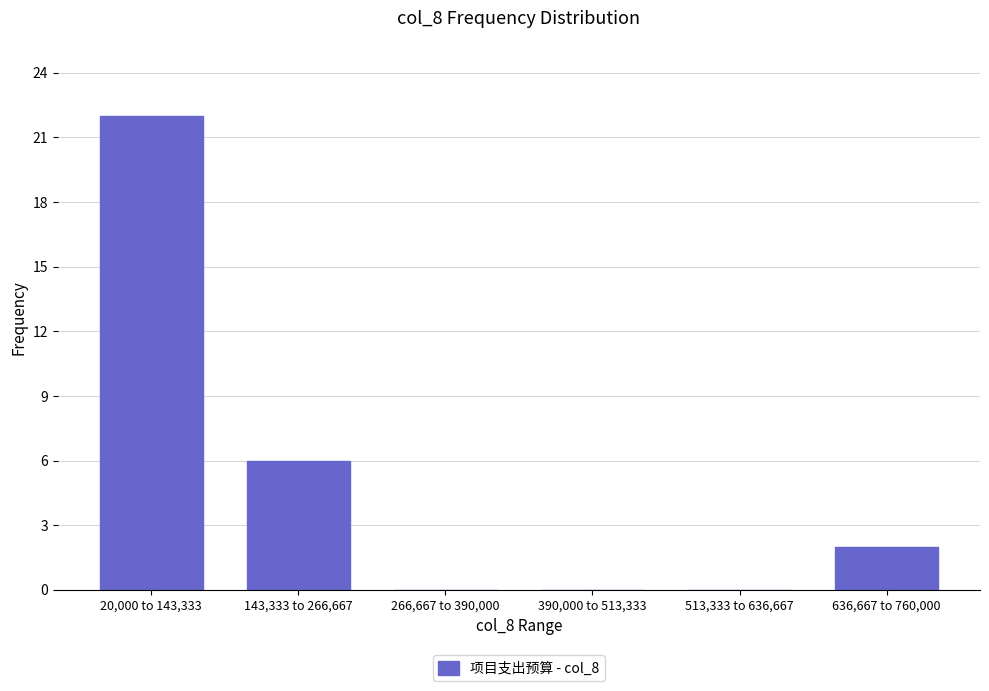

Reading left to right, list all the values displayed in this chart.

20,000 to 143,333=22	143,333 to 266,667=6	266,667 to 390,000=0	390,000 to 513,333=0	513,333 to 636,667=0	636,667 to 760,000=2